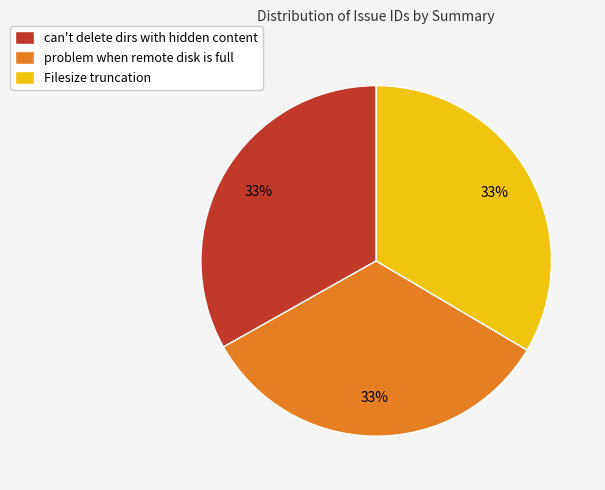

True or false: problem when remote disk is full accounts for 33% of the total.

True